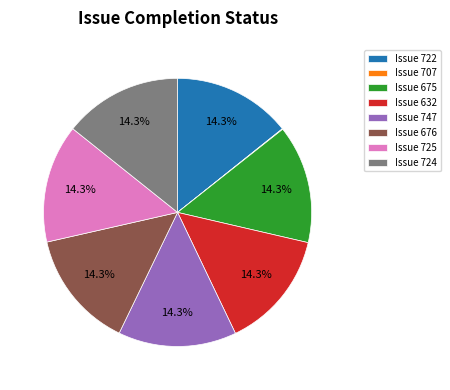

What portion of the pie excludes Issue 724?

85.7%